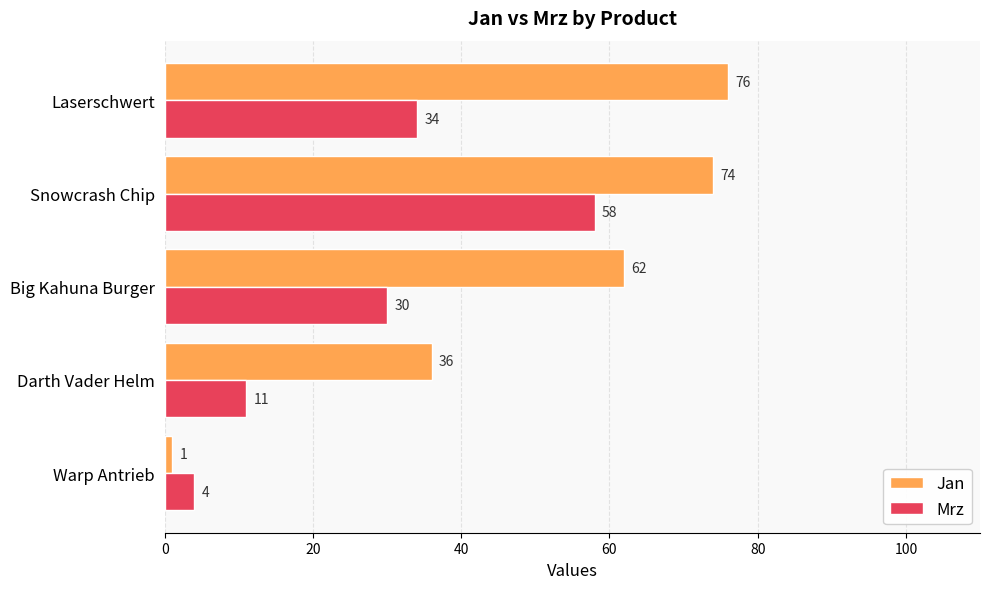

Which series changed the most between Warp Antrieb and Big Kahuna Burger?

Jan